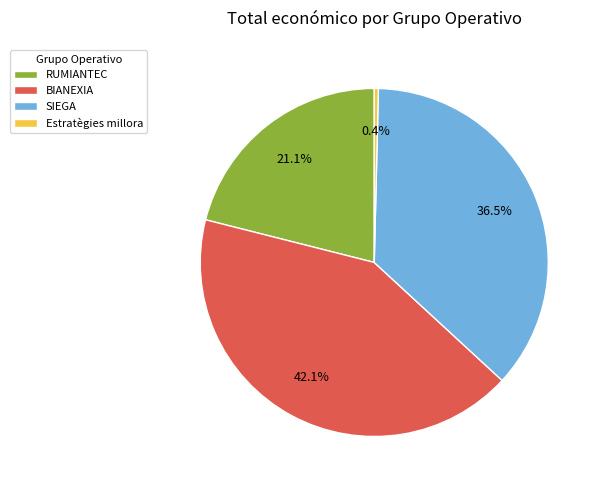

To the nearest percent, what portion does BIANEXIA represent?

42%